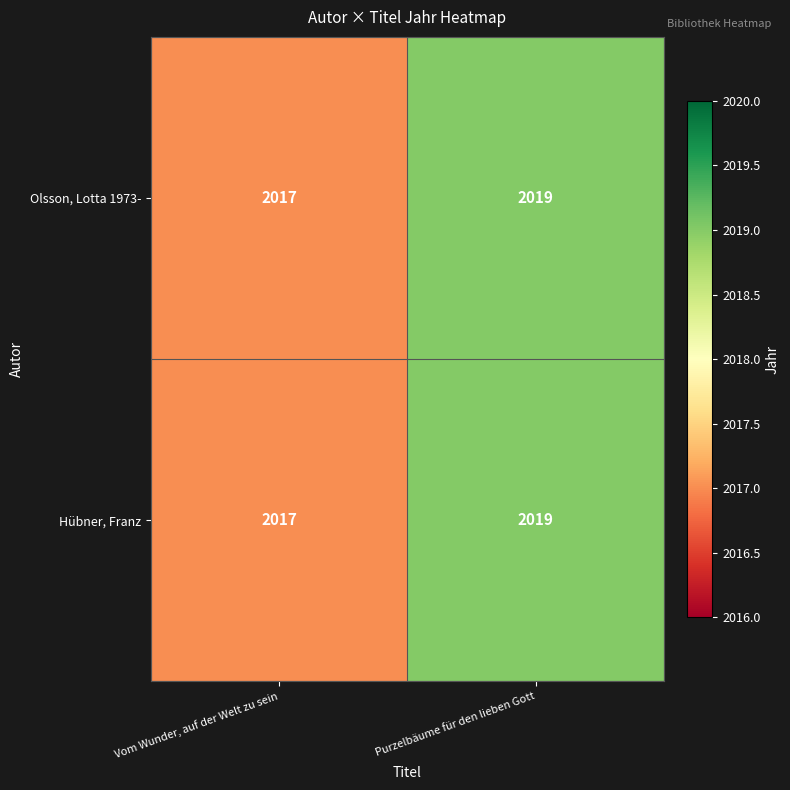

Reading right to left, what are all the values shown in this chart?

Olsson, Lotta 1973-: 2019	2017
Hübner, Franz: 2019	2017